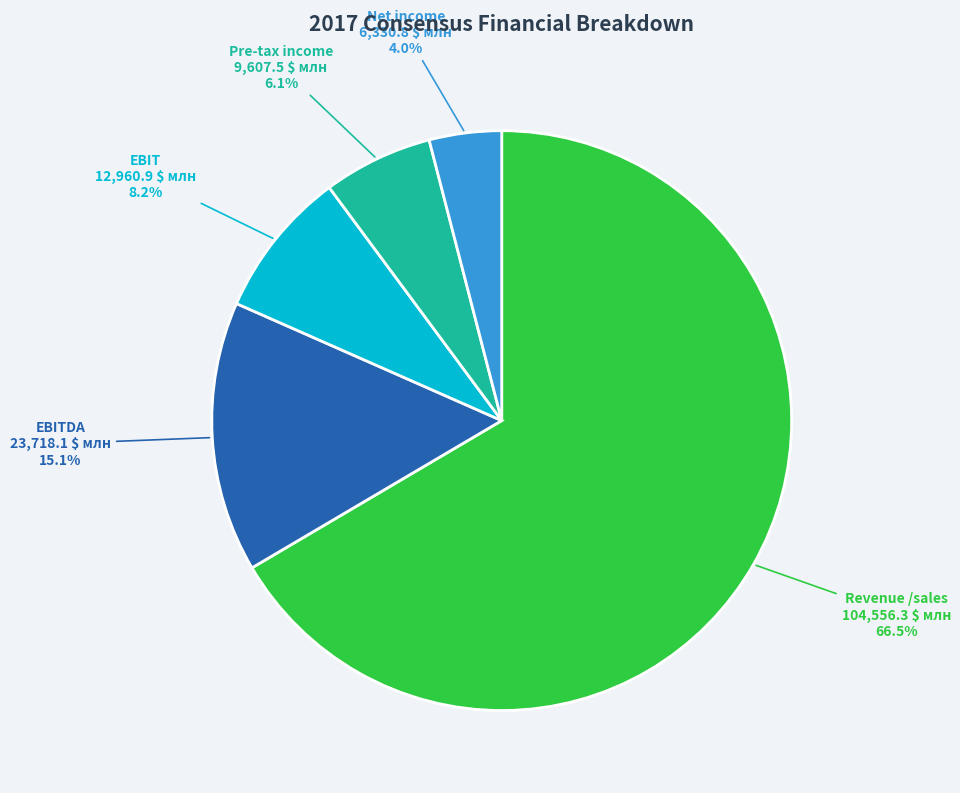

To the nearest percent, what is the combined percentage of EBIT and EBITDA?

23%